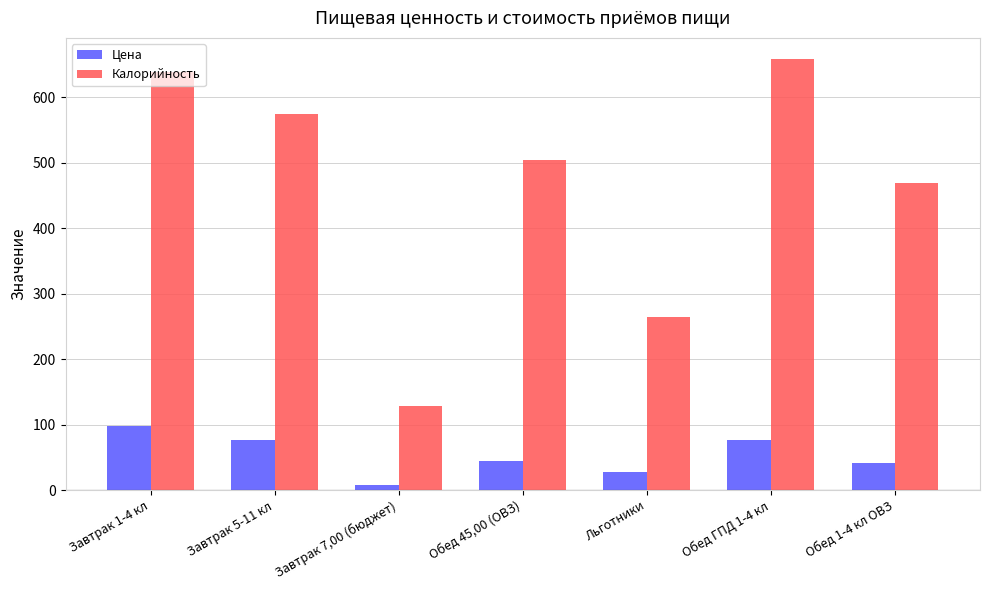

What is the total value across all series at Обед ГПД 1-4 кл?

735.0